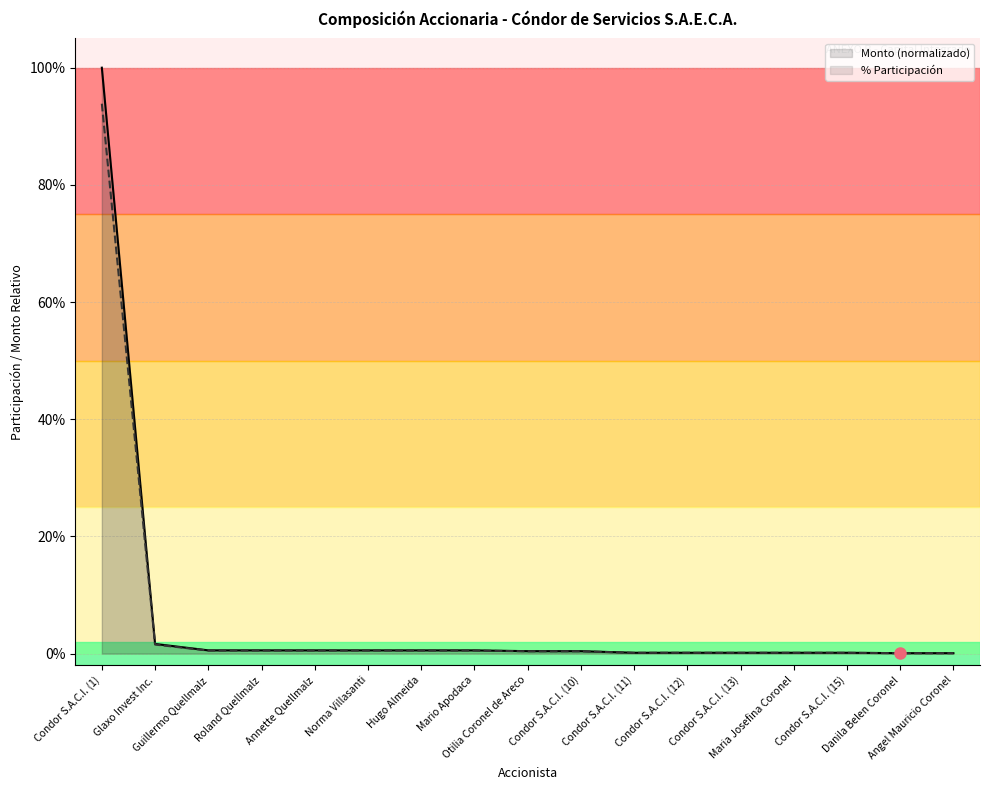

What position from the right is Guillermo Quellmalz?

15